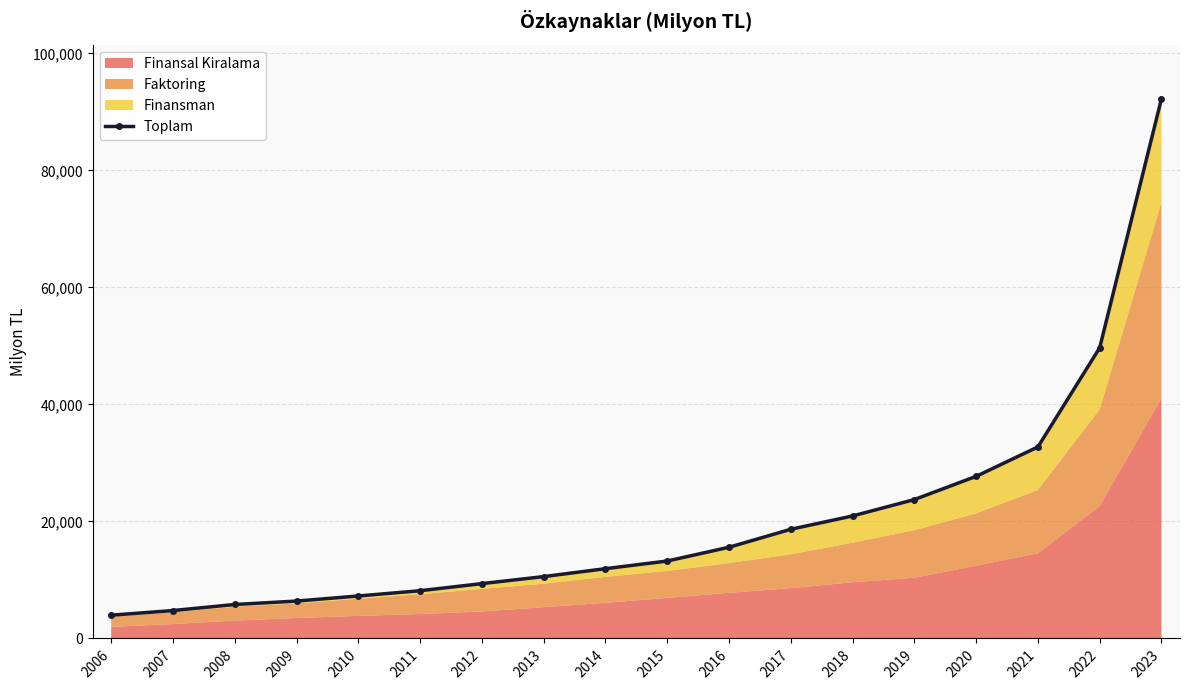

The value at 2011 is 8159.6. True or false?

True